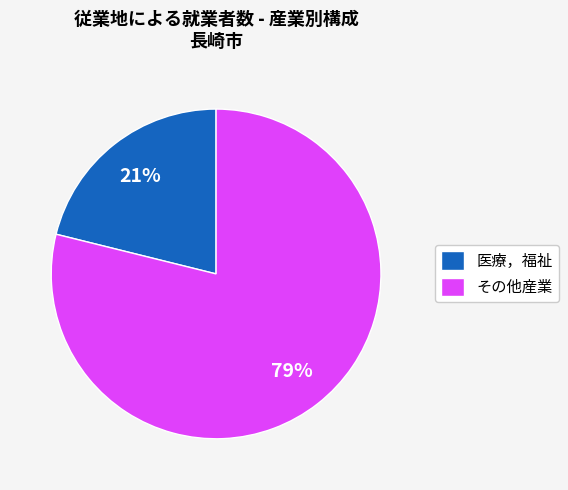

Rank the categories by value from lowest to highest.

医療，福祉, その他産業